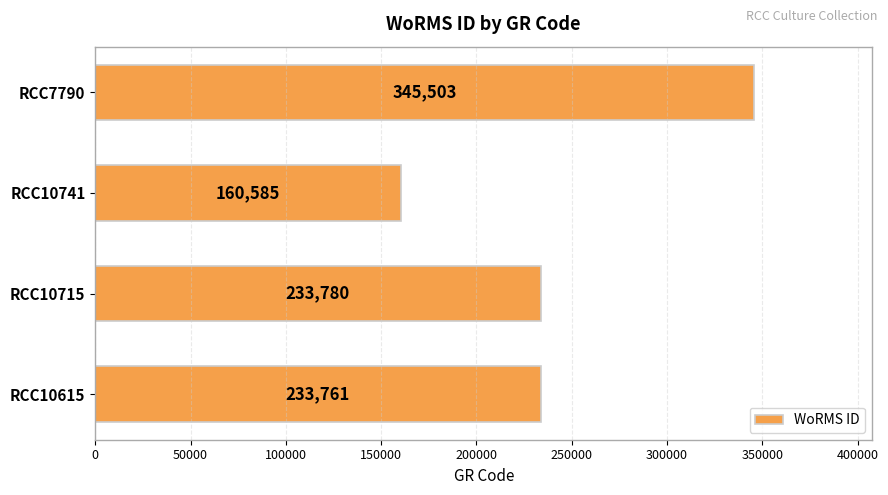

List the labels in order of value, smallest first.

RCC10741, RCC10615, RCC10715, RCC7790